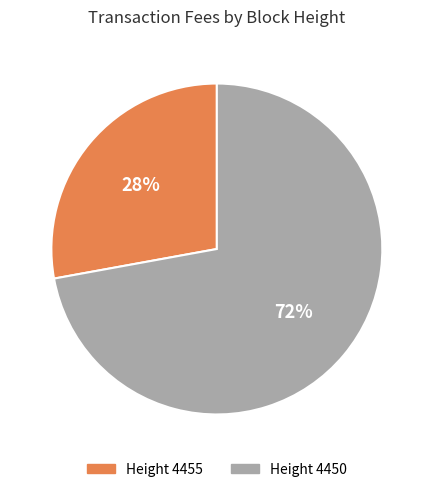

To the nearest percent, what is the difference between the largest and smallest slice percentages?

44%